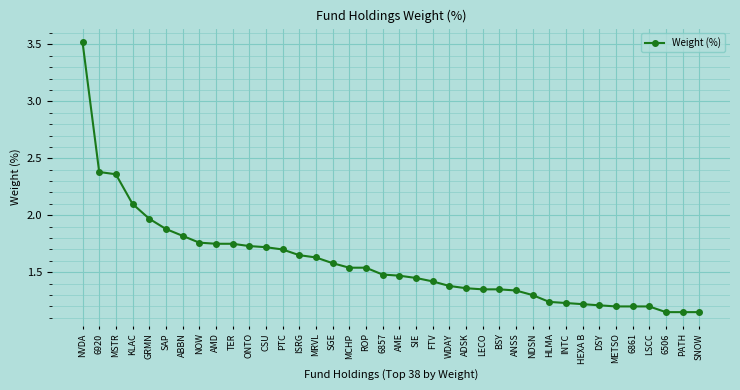

What is the change in value from NOW to ROP?

-0.2